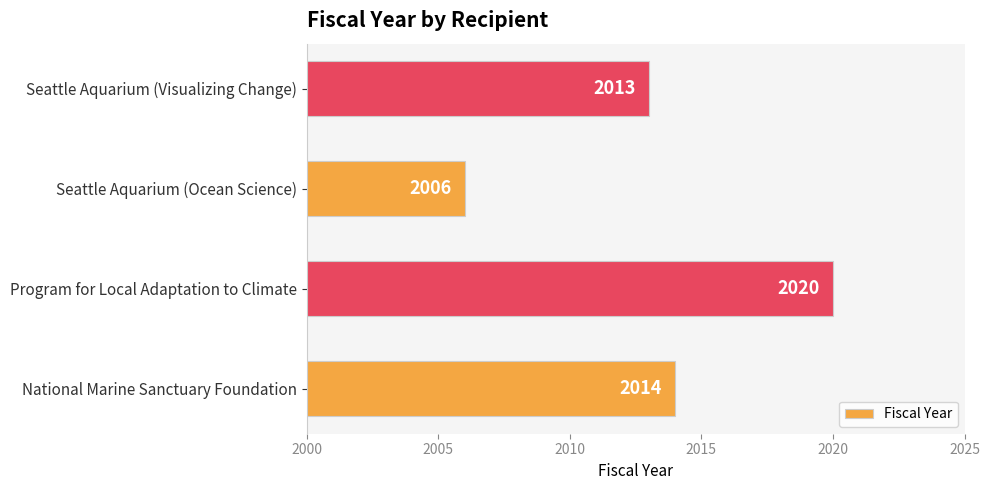

What is the difference between the second highest and minimum values?

8